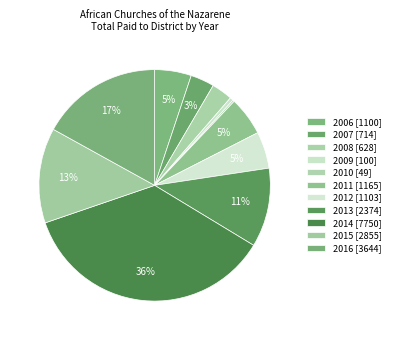

To the nearest percent, what portion does 2006 represent?

5%